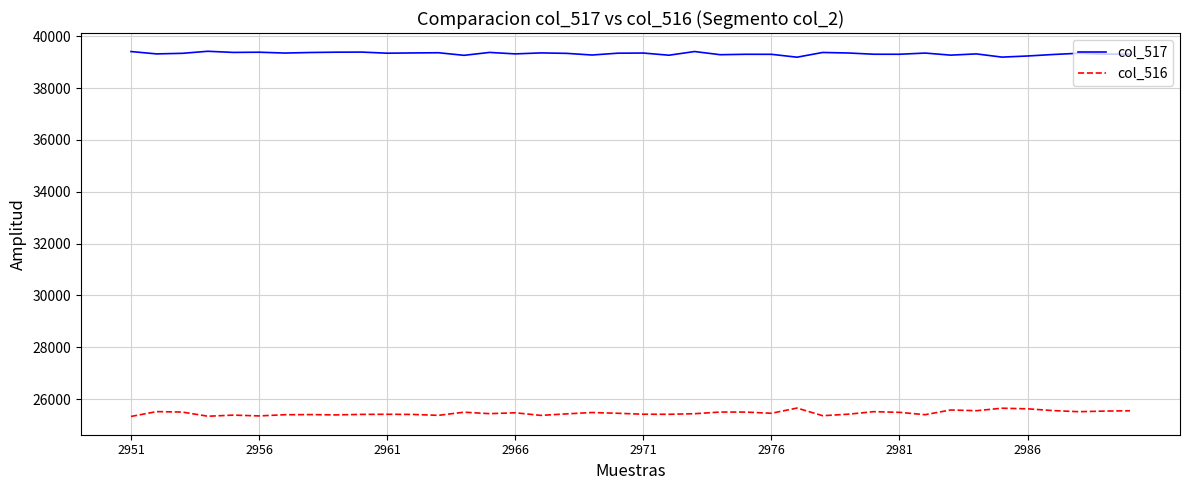

List the series in order of their overall mean, lowest first.

col_516, col_517